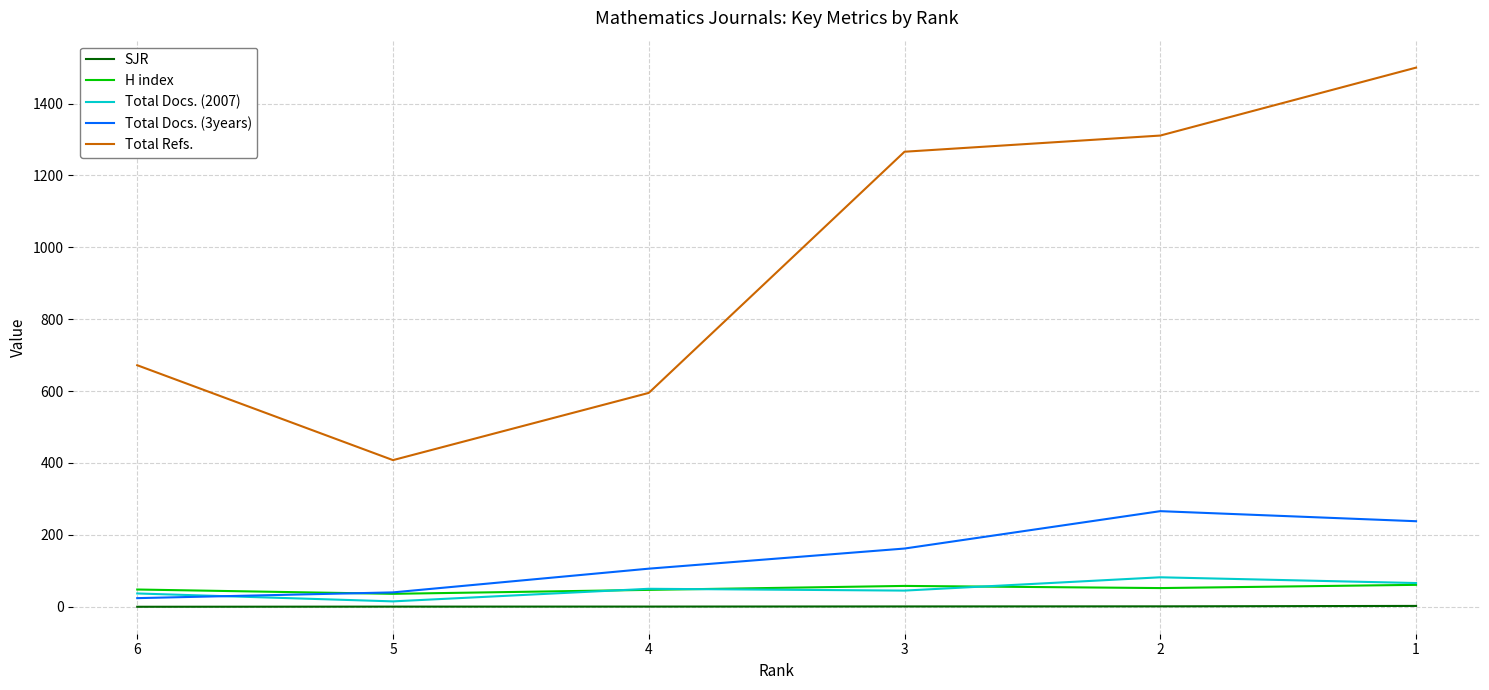

Is the value of Total Docs. (2007) at 2 greater than the value of Total Refs. at 1?

No